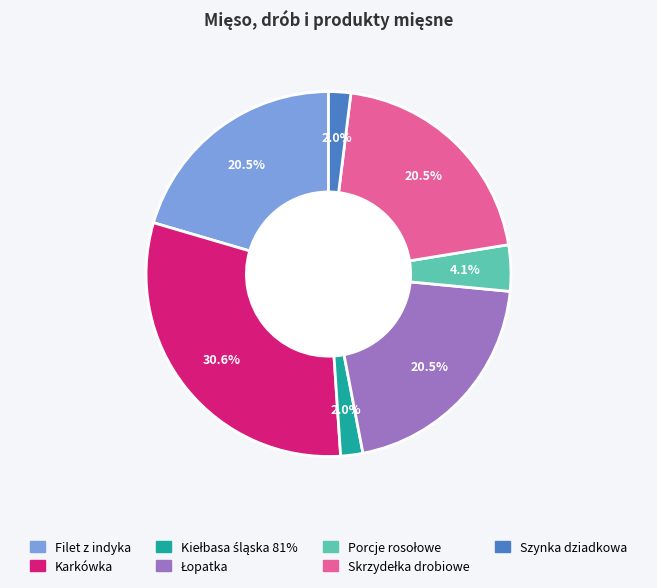

Rank the categories by value from highest to lowest.

Karkówka, Filet z indyka, Łopatka, Skrzydełka drobiowe, Porcje rosołowe, Kiełbasa śląska 81%, Szynka dziadkowa